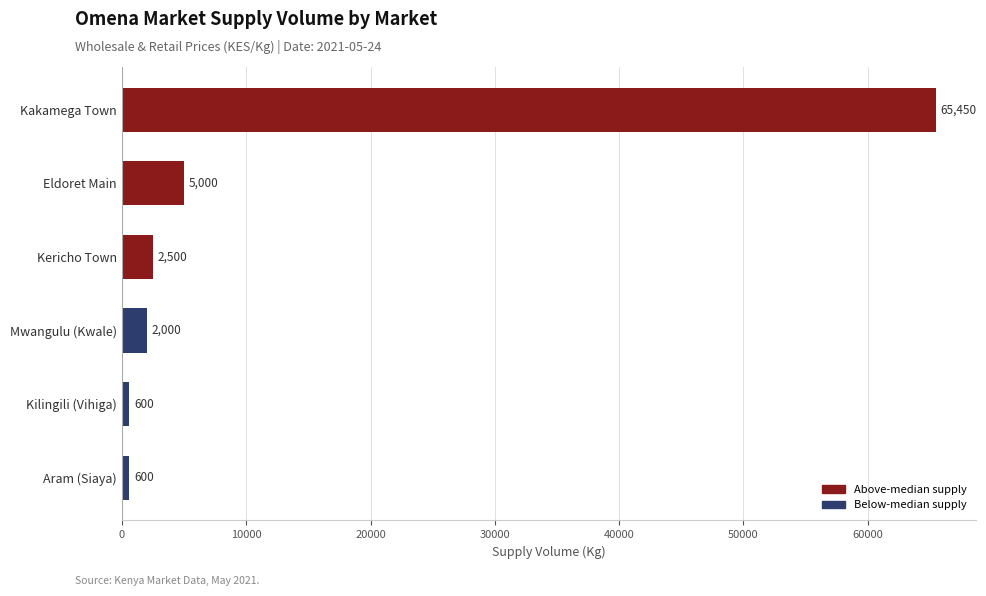

How many bars are there in total?

6